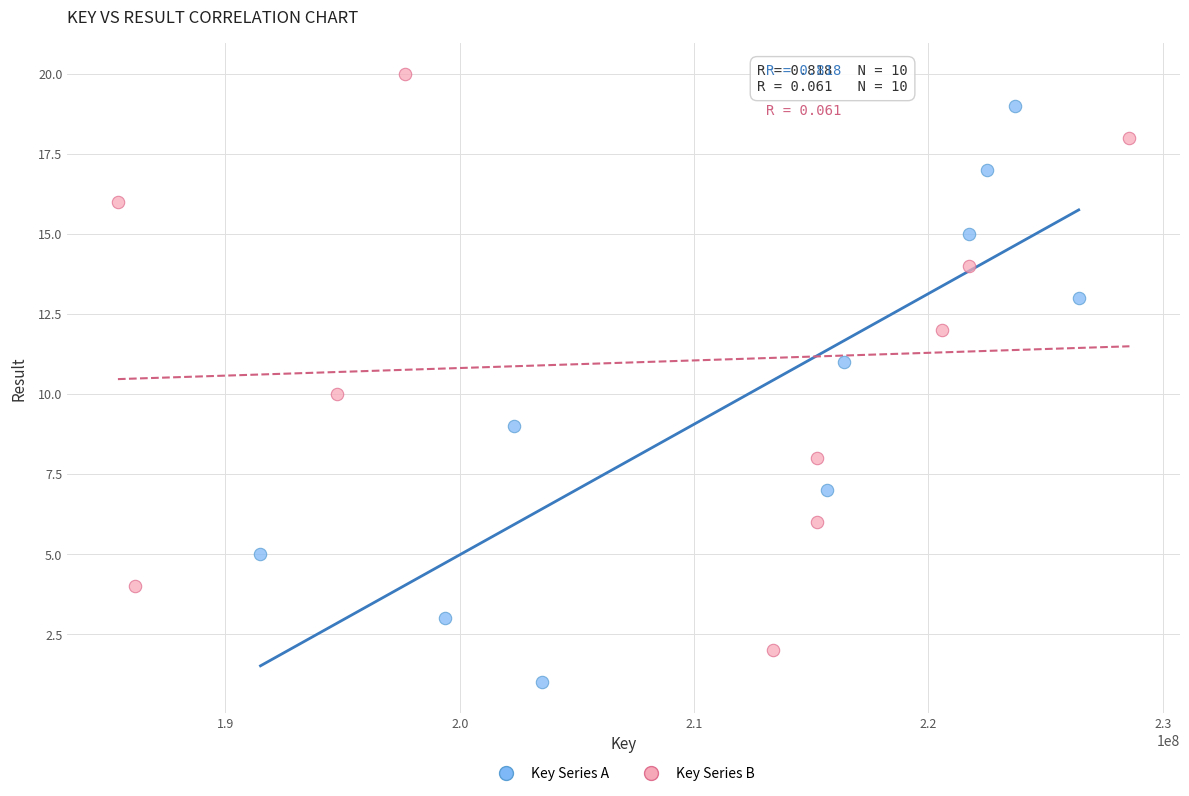

What are all the series names shown in the legend?

Key Series A, Key Series B